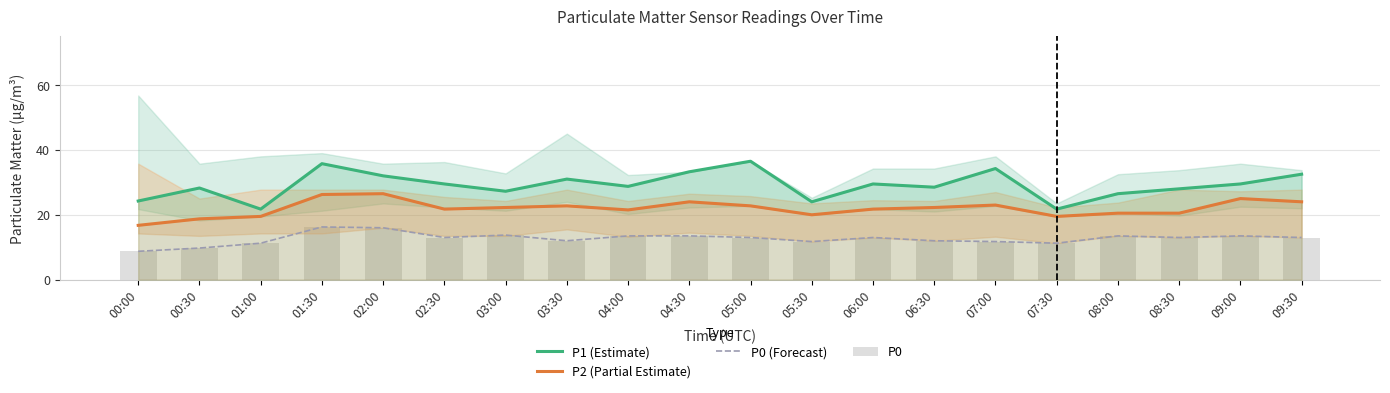

What position from the right is 09:30?

1